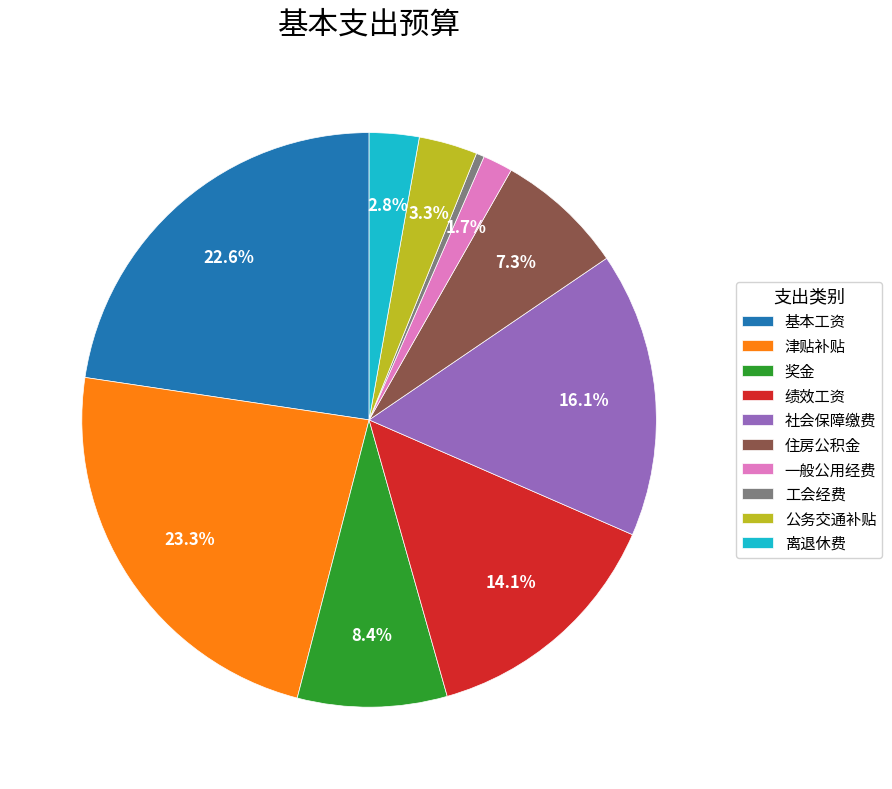

To the nearest percent, what is the average slice percentage?

10%